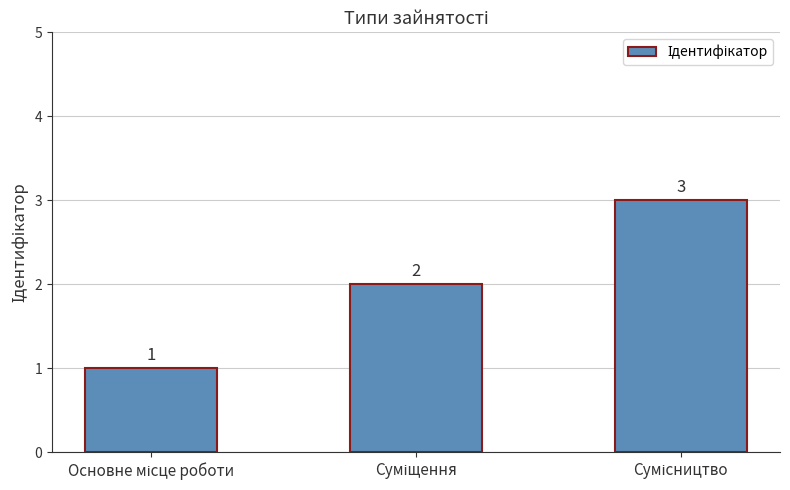

How many values are between 1 and 3?

3